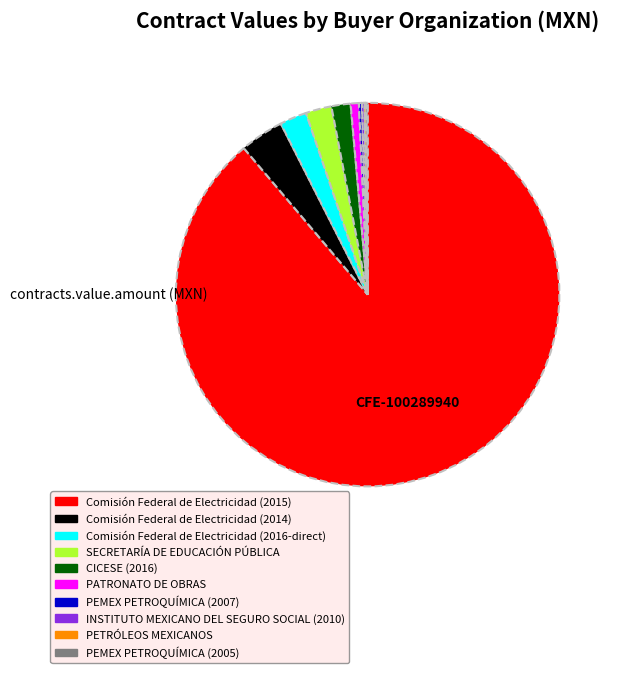

Is Comisión Federal de Electricidad (2015) the majority of the pie?

Yes